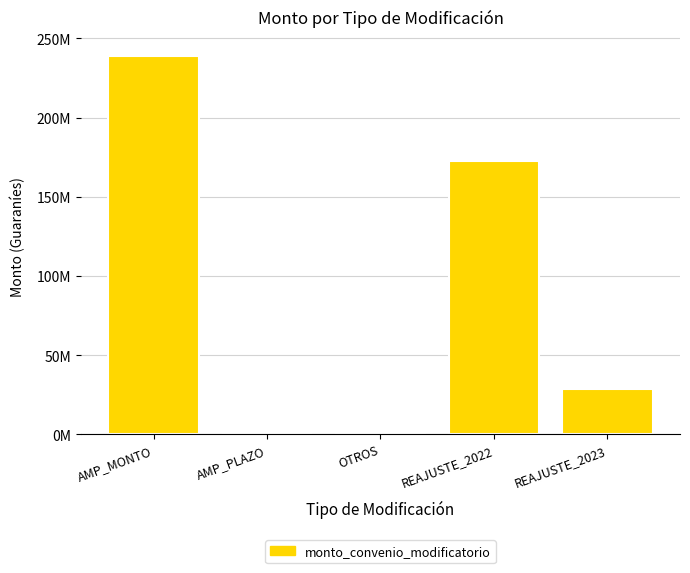

List the labels in order of value, smallest first.

AMP_PLAZO, OTROS, REAJUSTE_2023, REAJUSTE_2022, AMP_MONTO